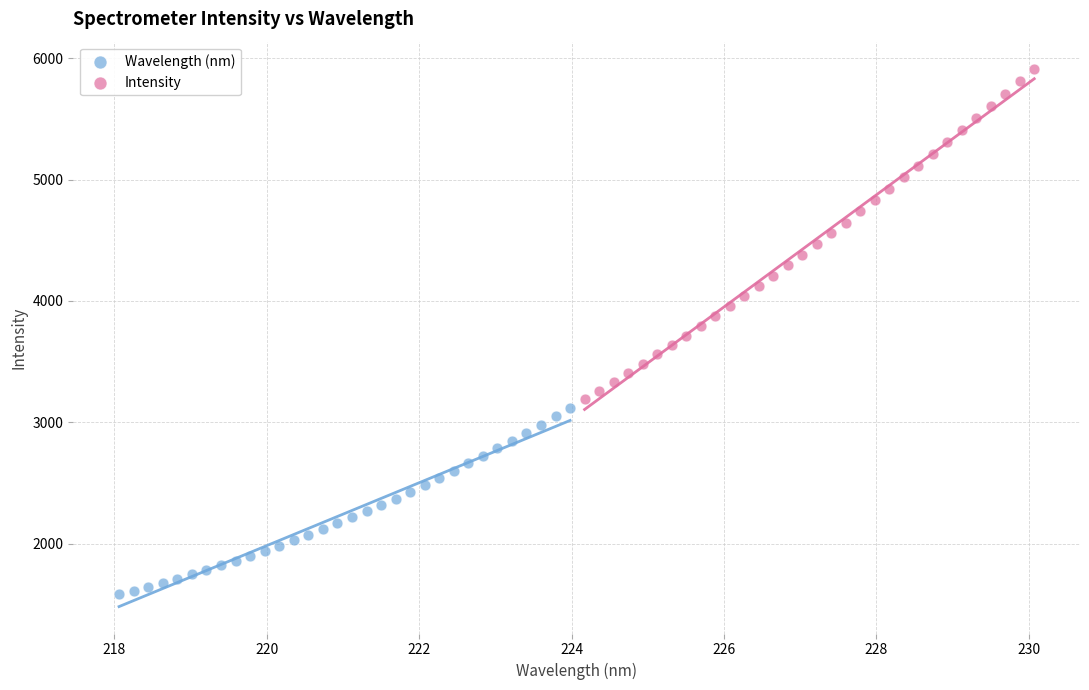

Which series reaches the maximum Y coordinate?

Intensity